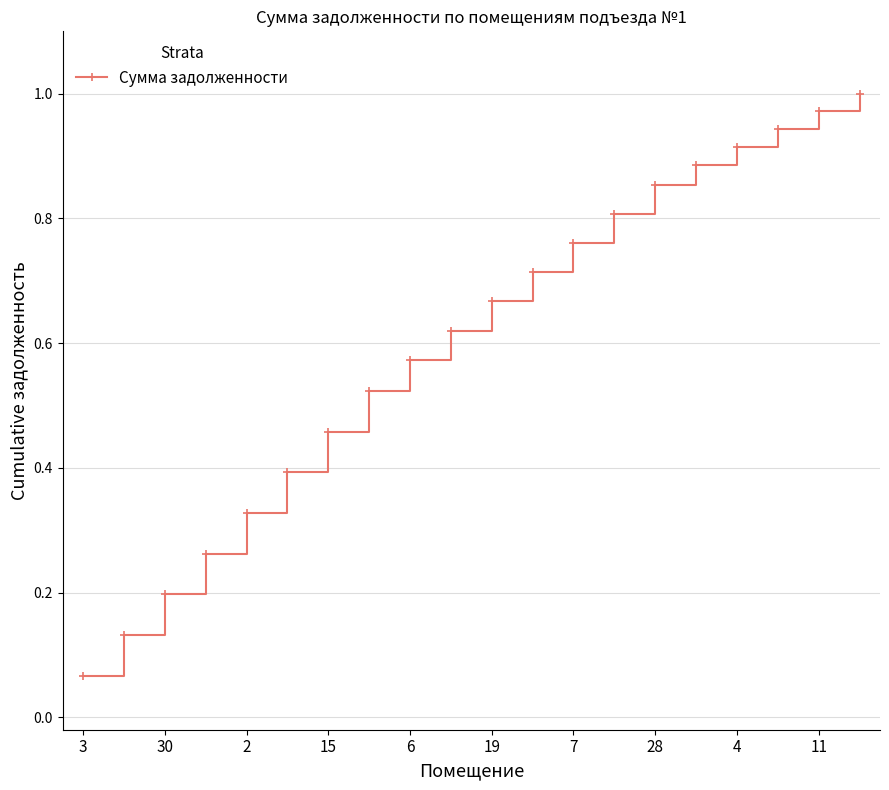

What is the sum of all values?

12.1